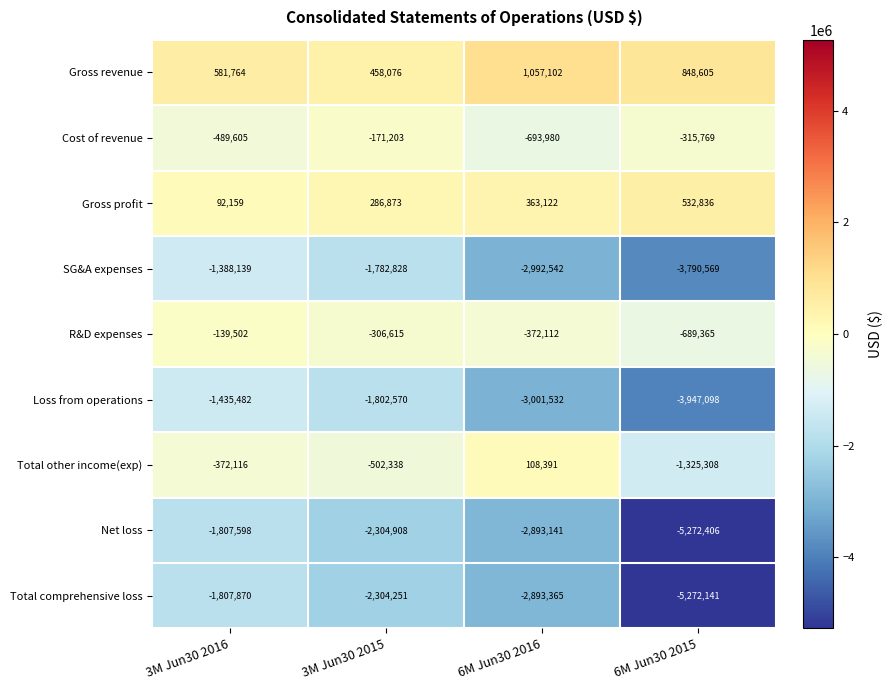

What is the difference between the highest and lowest values at 6M Jun30 2015?

6121011